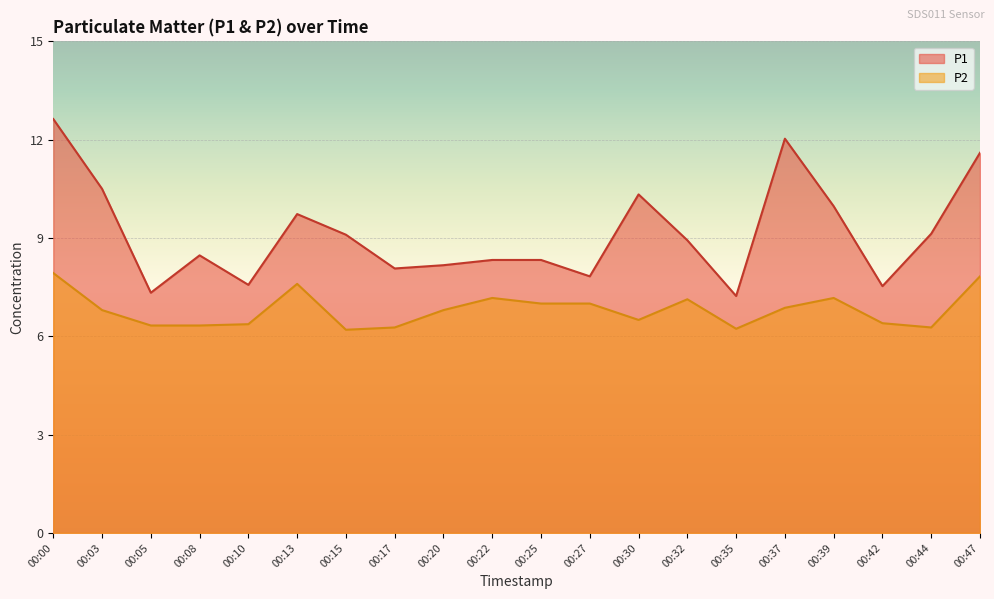

Which series has the widest spread of values?

P1